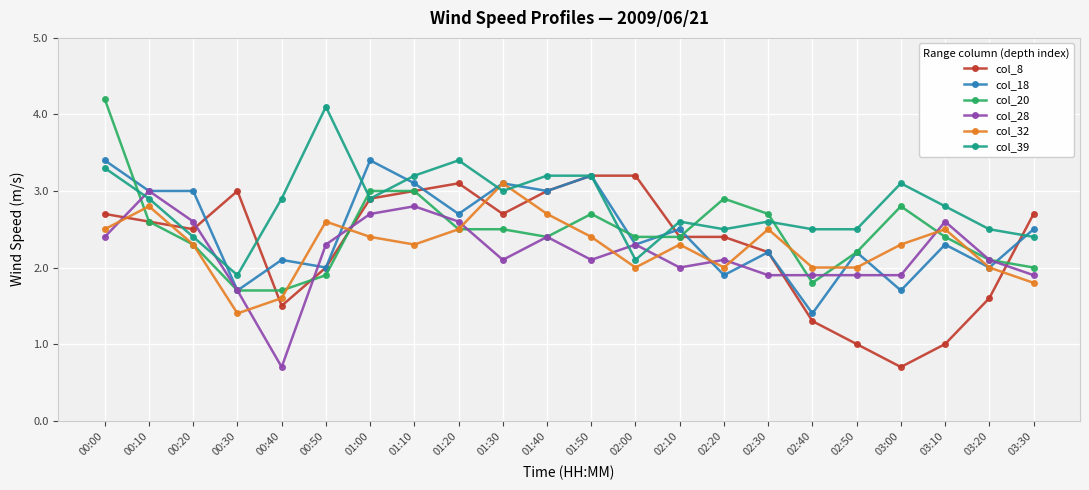

At which label does col_39 reach its minimum?

00:30